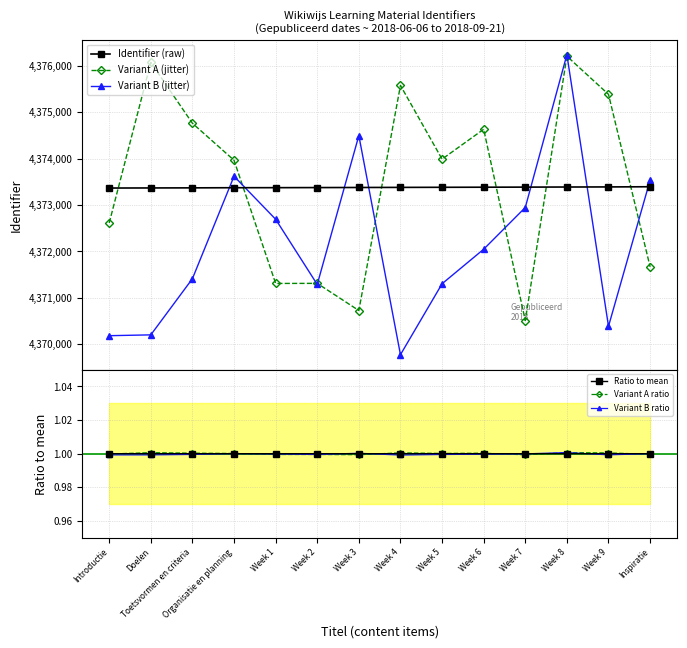

What is the sum of the Identifier (raw) values at Week 4 and Doelen?

8746750.0